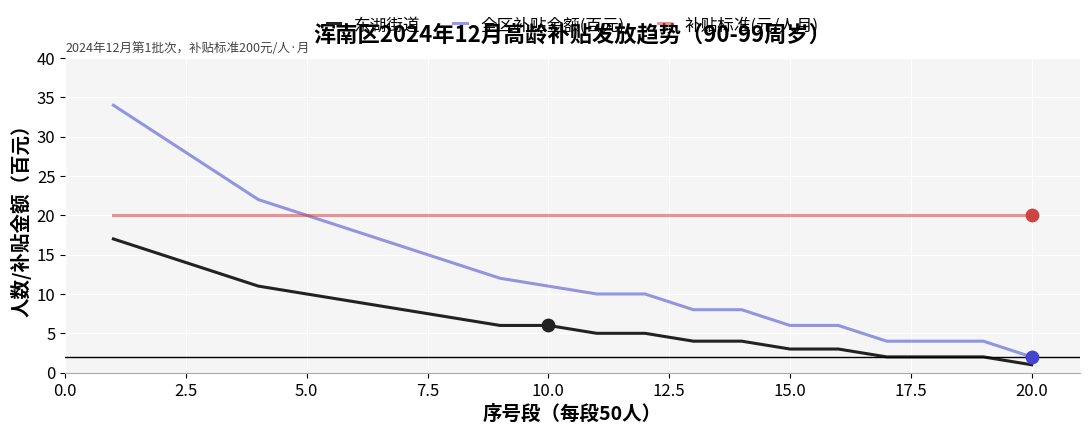

Which series has the largest total across all categories?

补贴标准(元/人月)